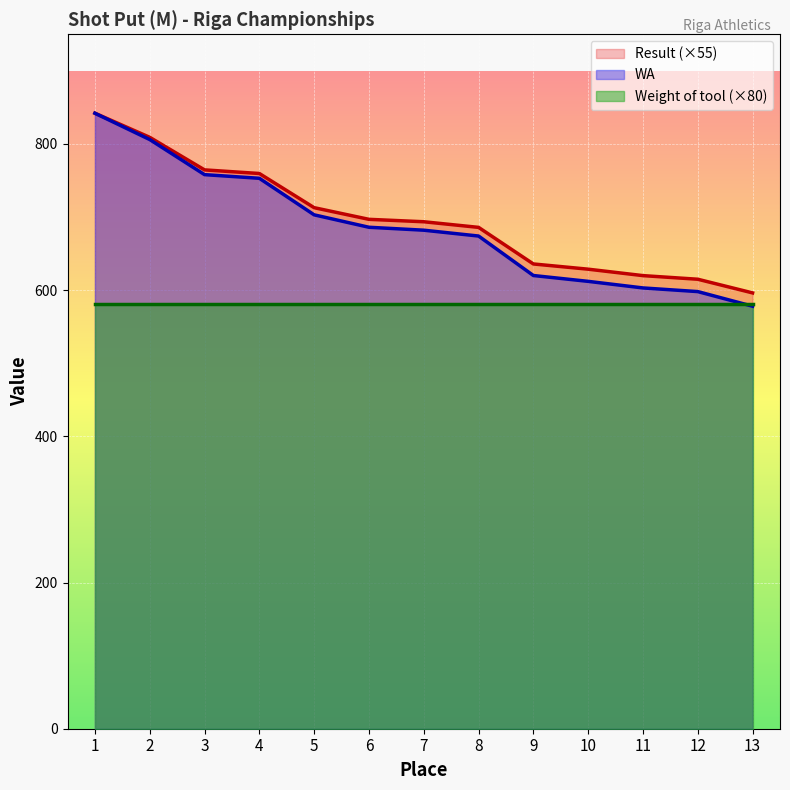

Is it true that Result equals 596.2 at 13?

True